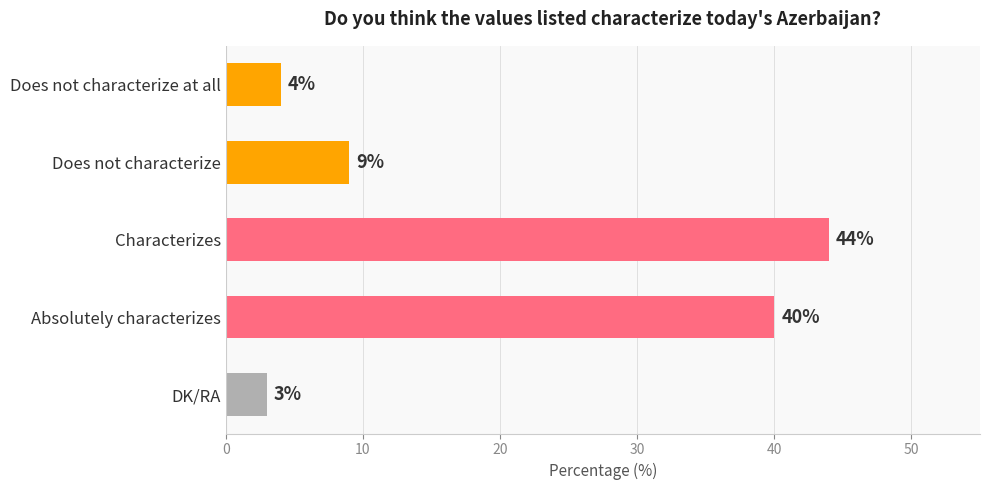

Count the number of data series in this chart.

1